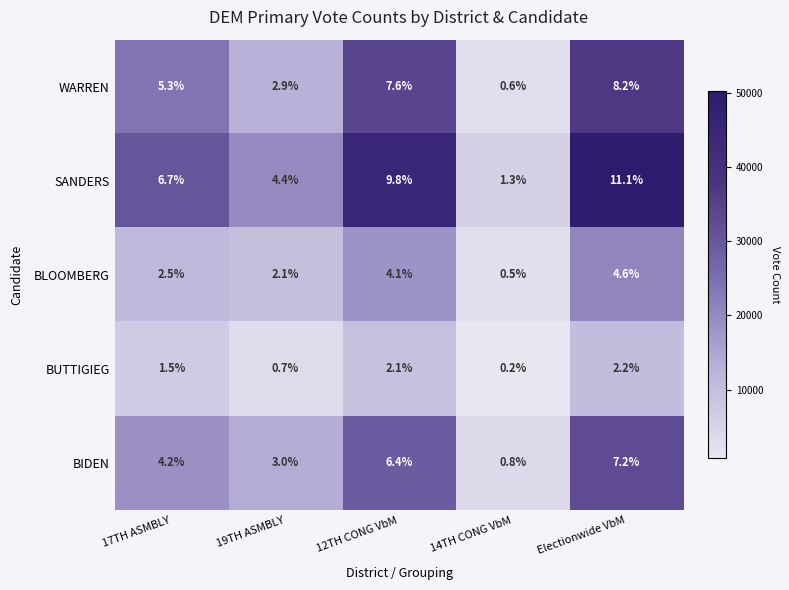

Which category has the highest value across all series?

Electionwide VbM